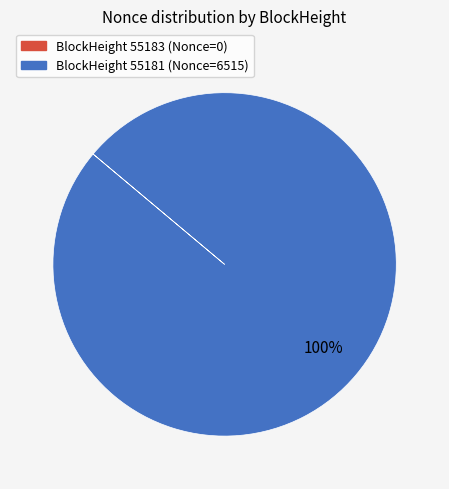

To the nearest percent, what is the difference between the largest and smallest slice percentages?

100%